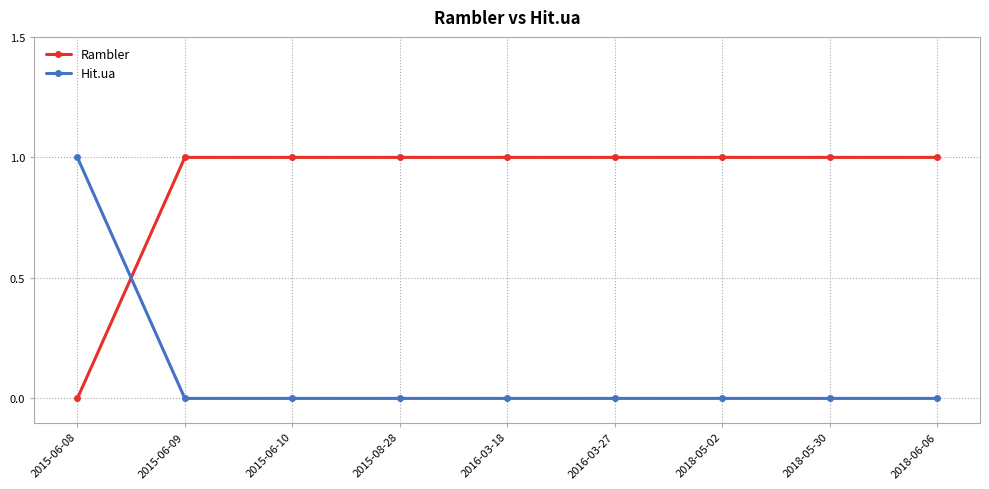

What is the label of the 6th point from the left?

2016-03-27